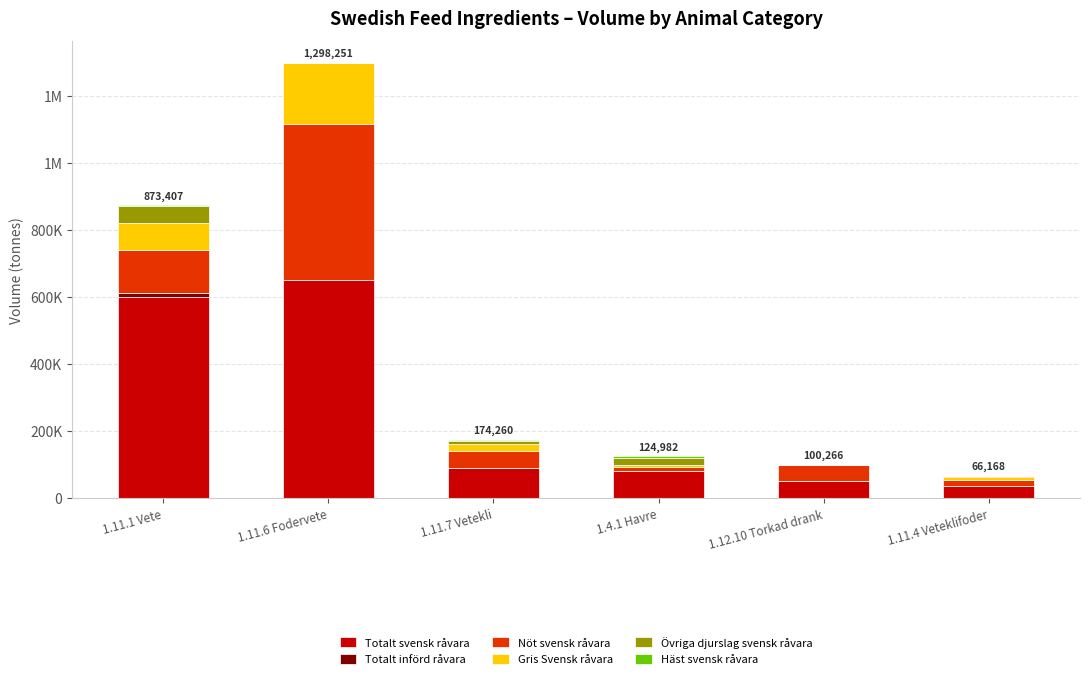

Does the chart contain stacked bars?

Yes